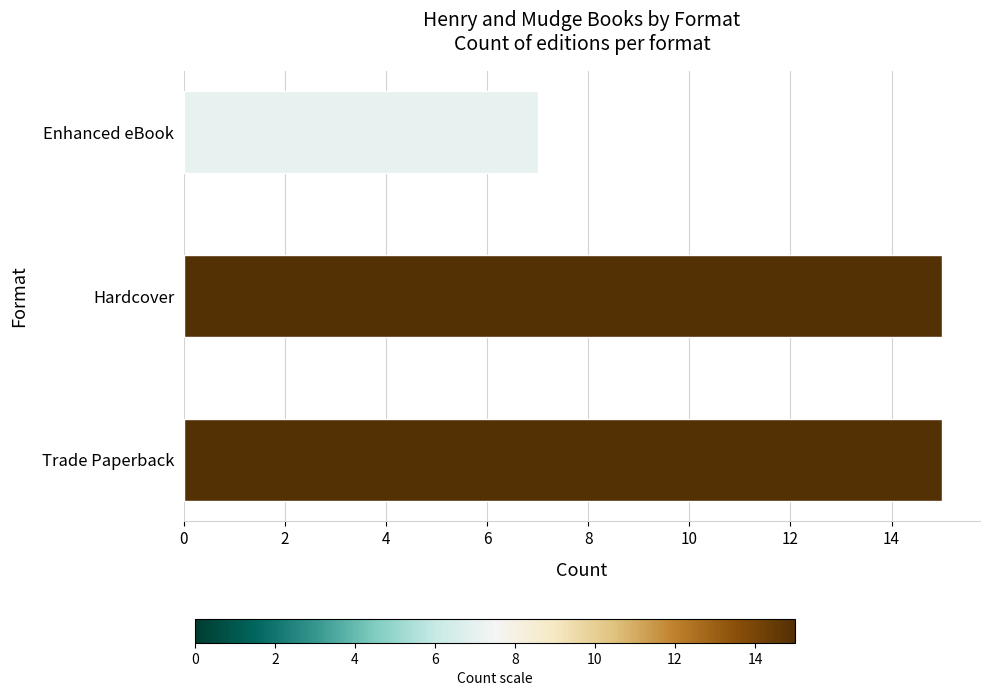

What is the average value?

12